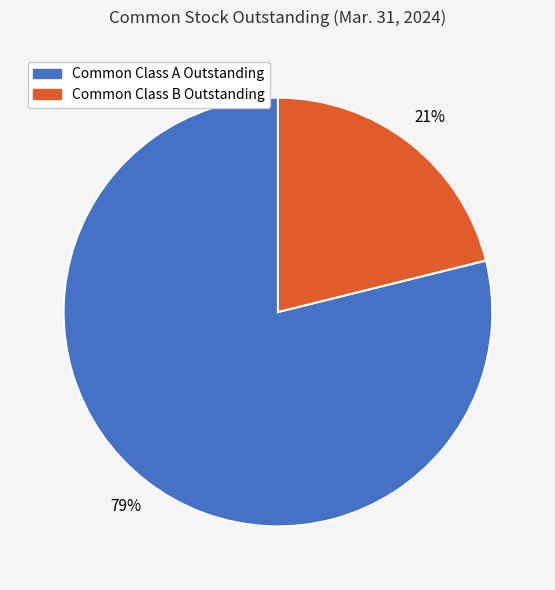

What is the largest slice in the pie chart?

Common Class A Outstanding